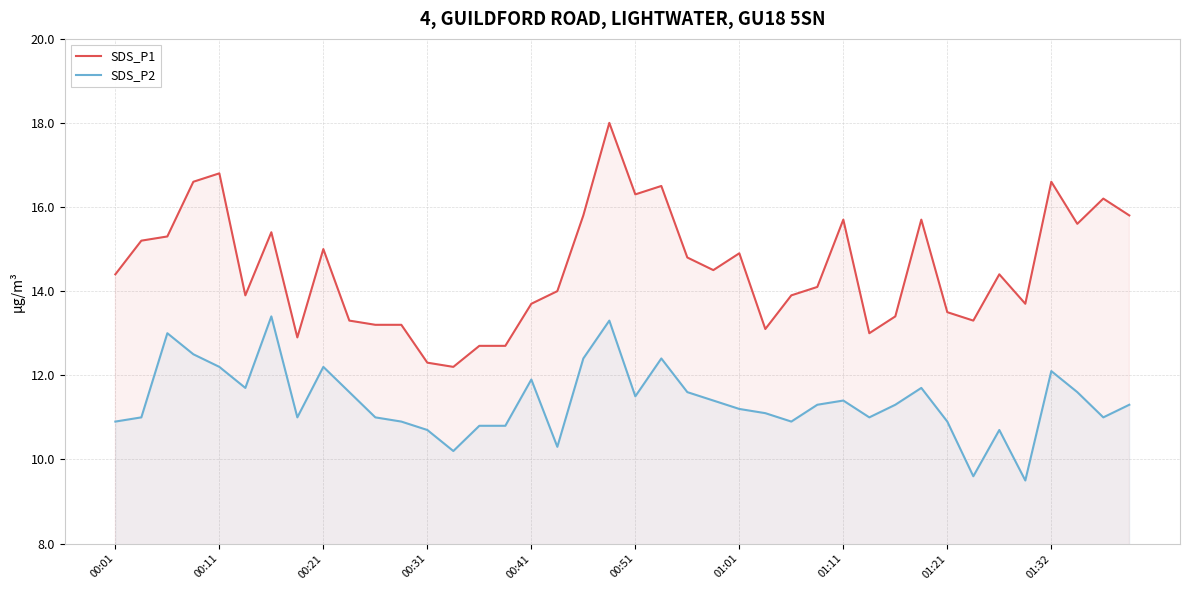

What are all the series names shown in the legend?

SDS_P1, SDS_P2